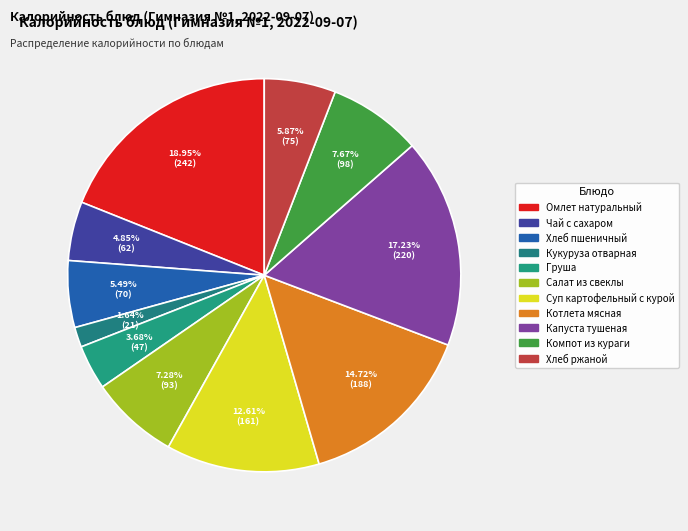

True or false: Кукуруза отварная accounts for 2% of the total.

True